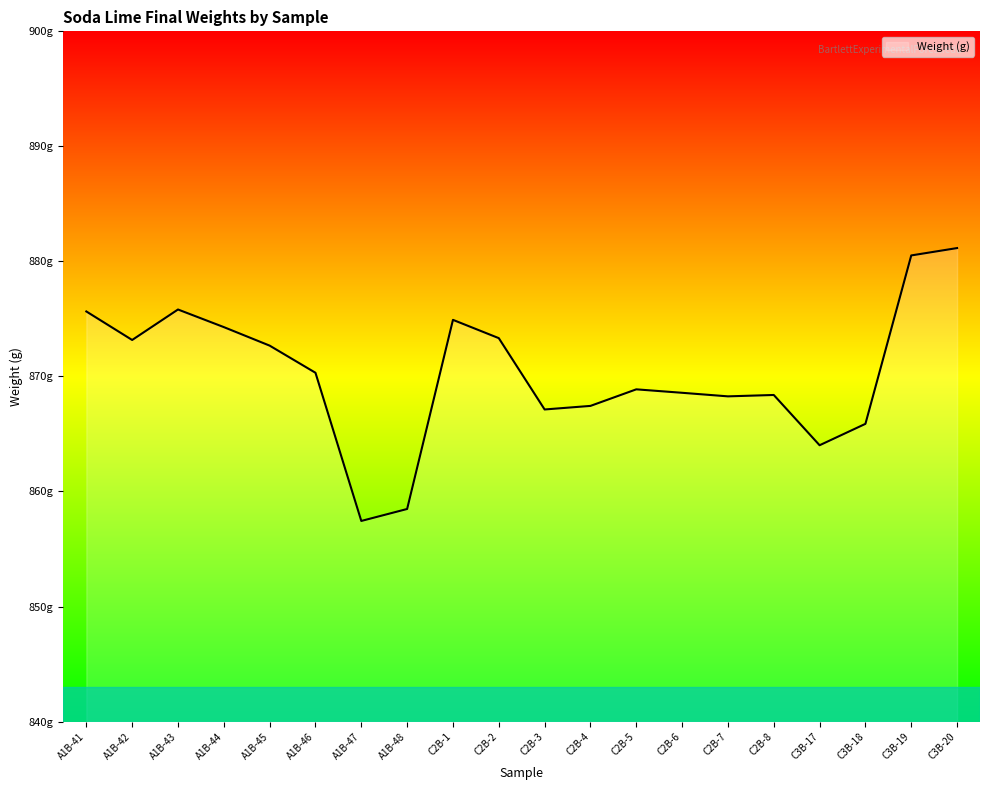

Does the chart display data point markers on the line(s)?

No